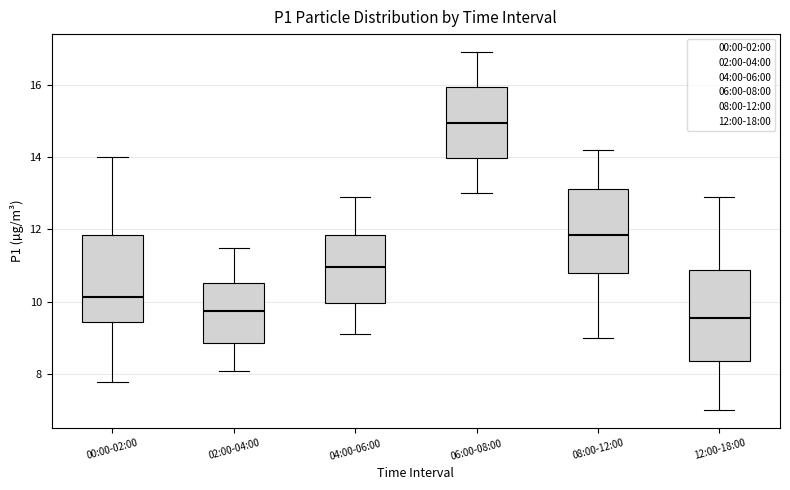

Reading left to right, read every box against the y-axis: the position of its median line, the range the box covers, and the ends of its whiskers. The values are not printed on the chart, so give them approximately, as read against the axis.

00:00-02:00: median 10.2, box 9.4 to 11.8, whiskers 7.8 to 14.0
02:00-04:00: median 9.8, box 8.8 to 10.6, whiskers 8.2 to 11.6
04:00-06:00: median 11.0, box 10.0 to 11.8, whiskers 9.2 to 13.0
06:00-08:00: median 15.0, box 14.0 to 16.0, whiskers 13.0 to 17.0
08:00-12:00: median 11.8, box 10.8 to 13.2, whiskers 9.0 to 14.2
12:00-18:00: median 9.6, box 8.4 to 10.8, whiskers 7.0 to 13.0